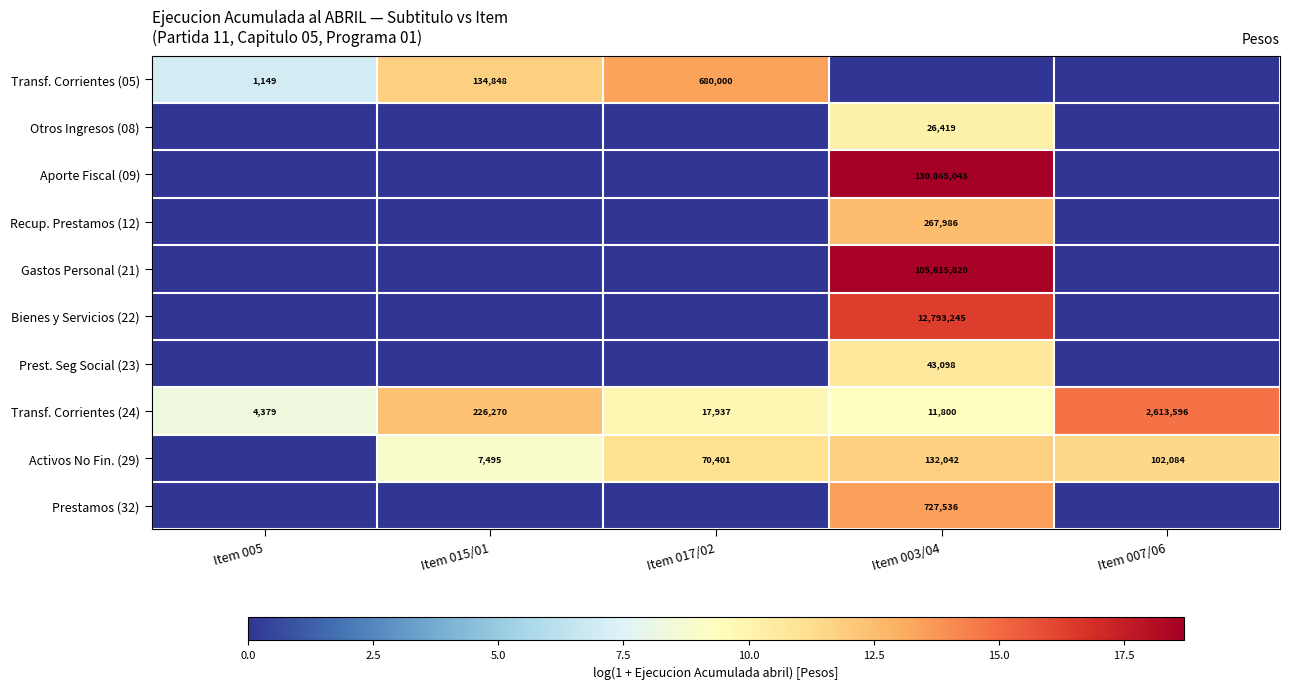

What is the total value across all series at Item 005?

15.4